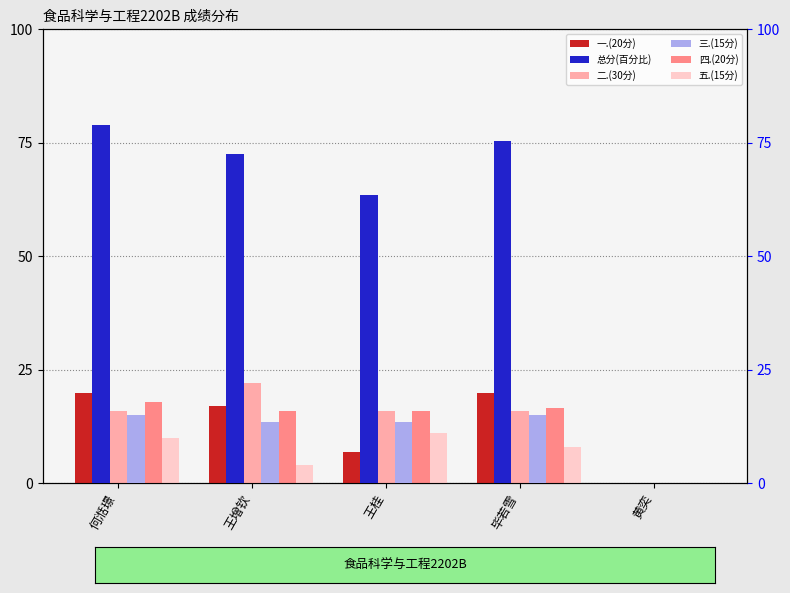

List the labels in order of 总分(百分比) value, smallest first.

黄奕, 王桂, 王增钦, 毕若雪, 何湉璟